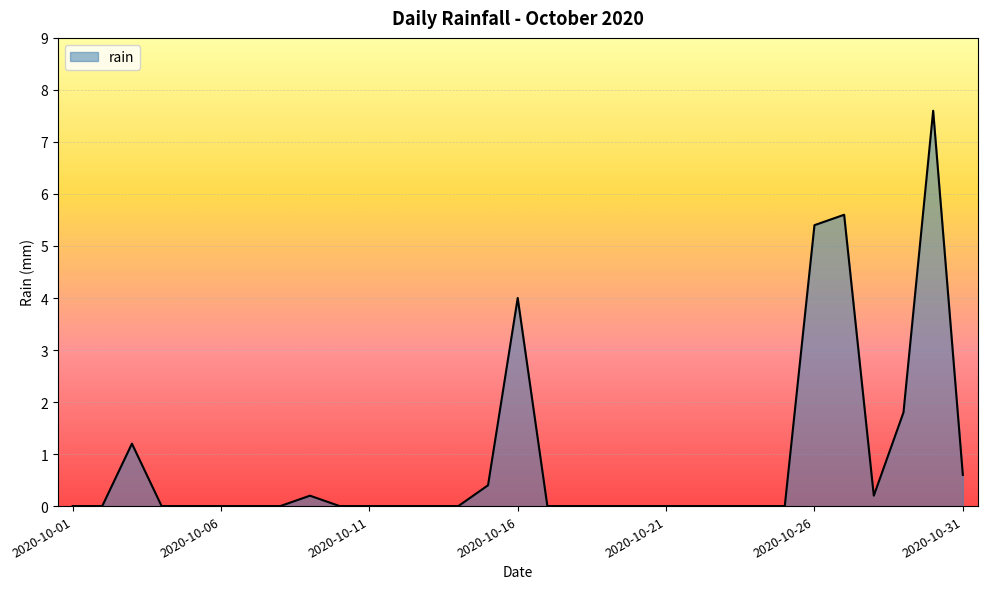

Does the chart display data point markers on the line(s)?

No